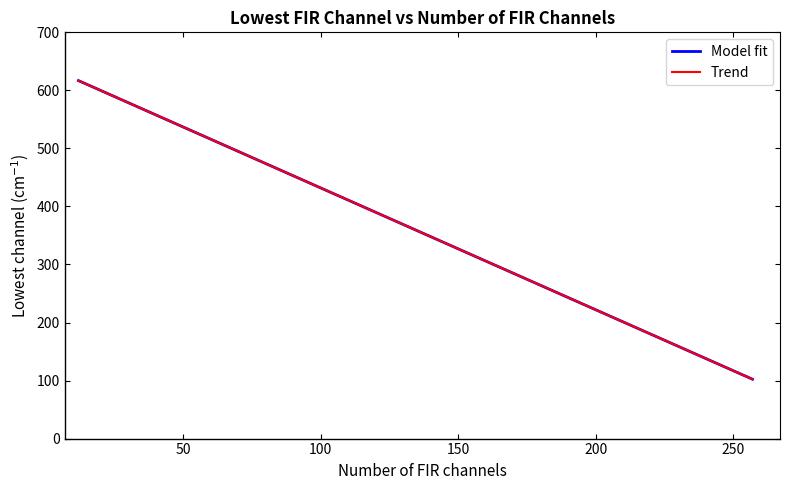

True or false: Model fit has more than 1 interior local peaks.

False